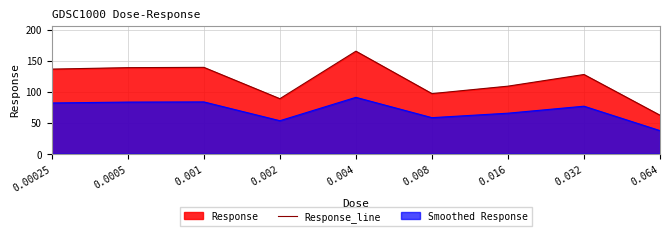

Is it true that the value at 0.004 is 165.3?

True